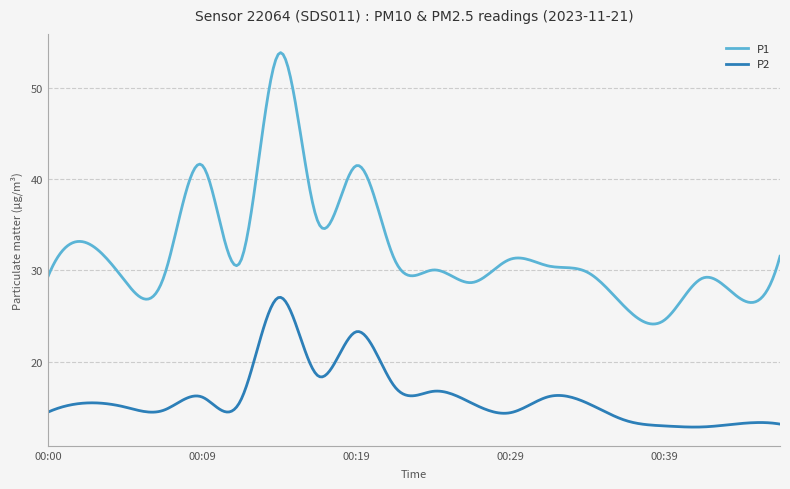

Which series has the widest spread of values?

P1